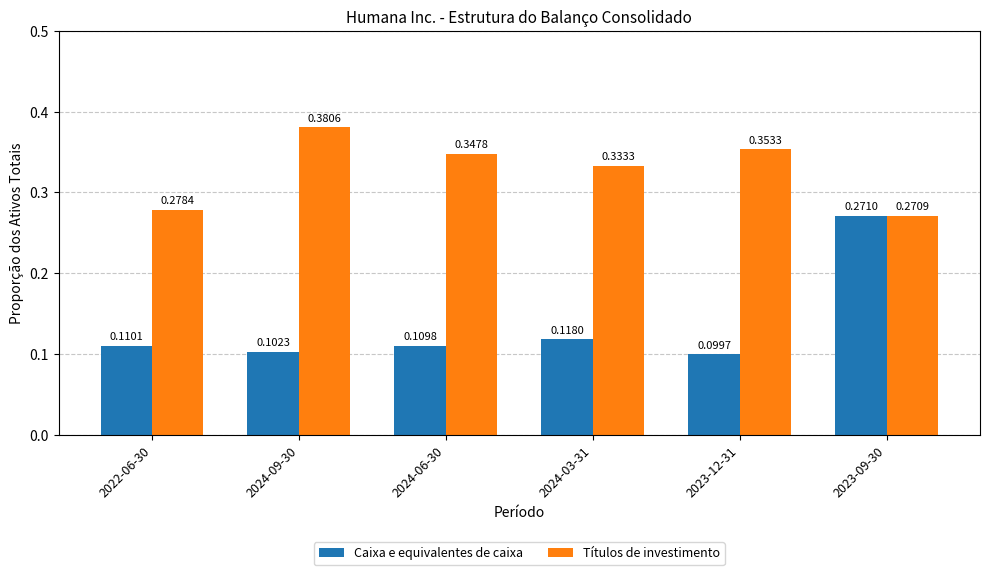

What is the sum of the Títulos de investimento values at 2022-06-30 and 2024-06-30?

0.6